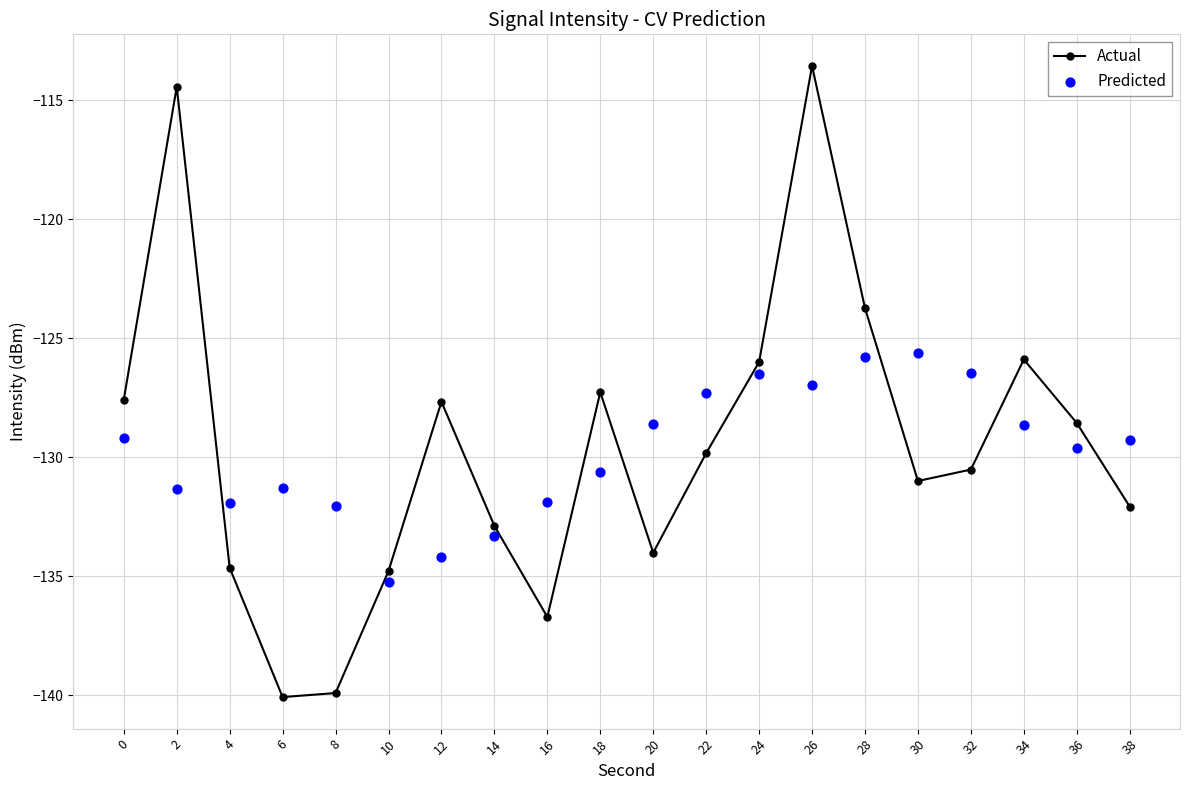

Which series contains the highest Y value?

Actual